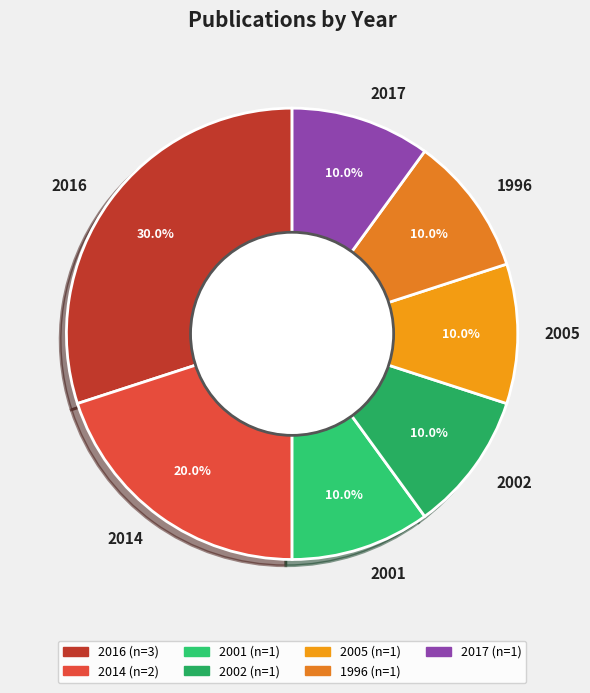

What is the largest slice in the pie chart?

2016